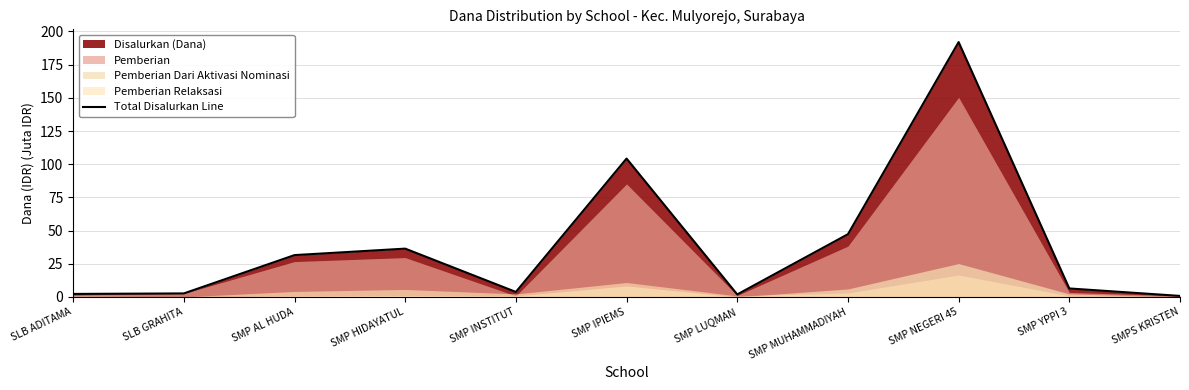

Is it true that the value at SMPS KRISTEN is 1.2?

False